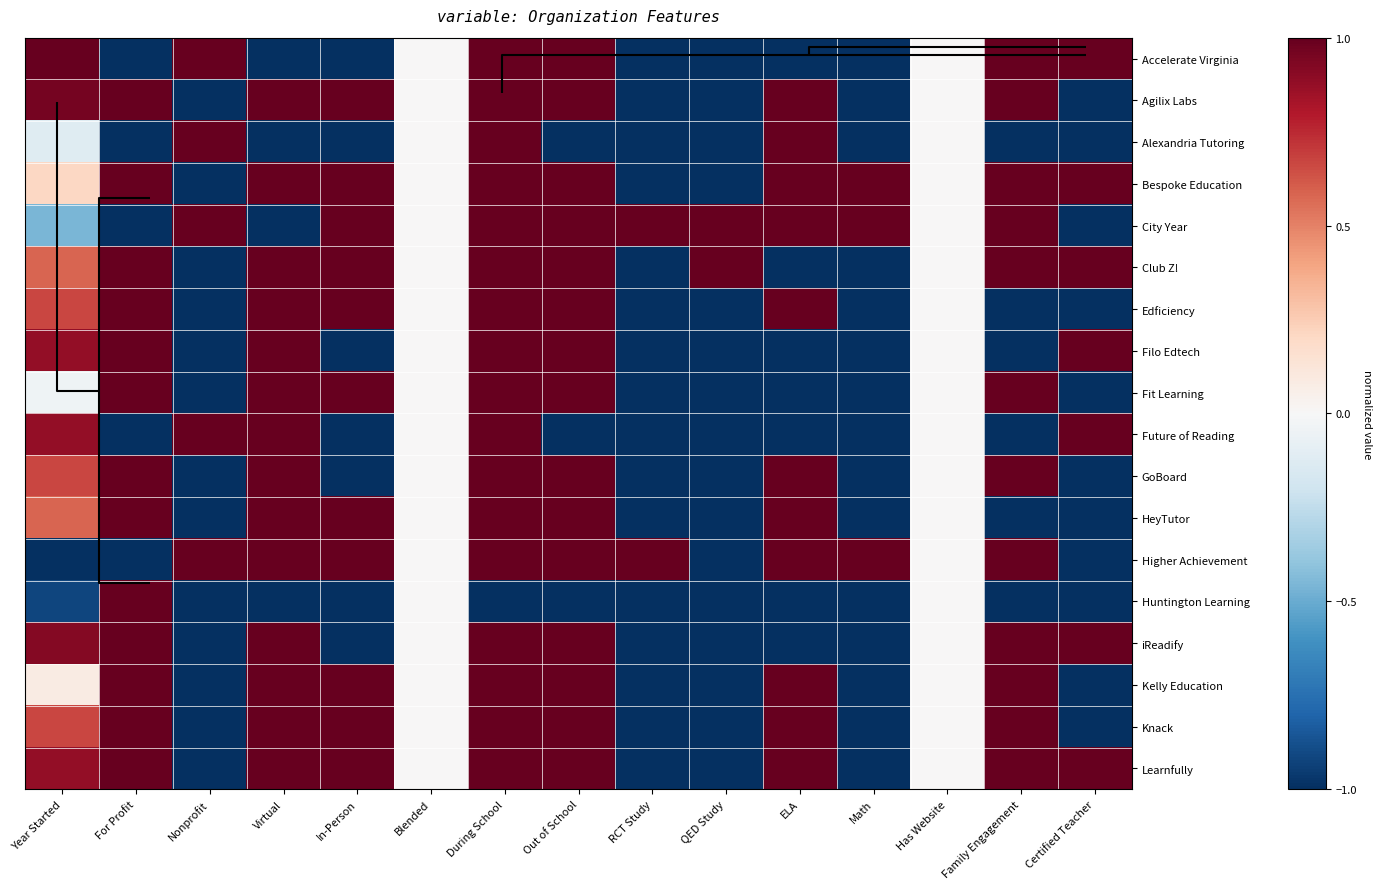

Which series has the widest spread of values?

Accelerate Virginia